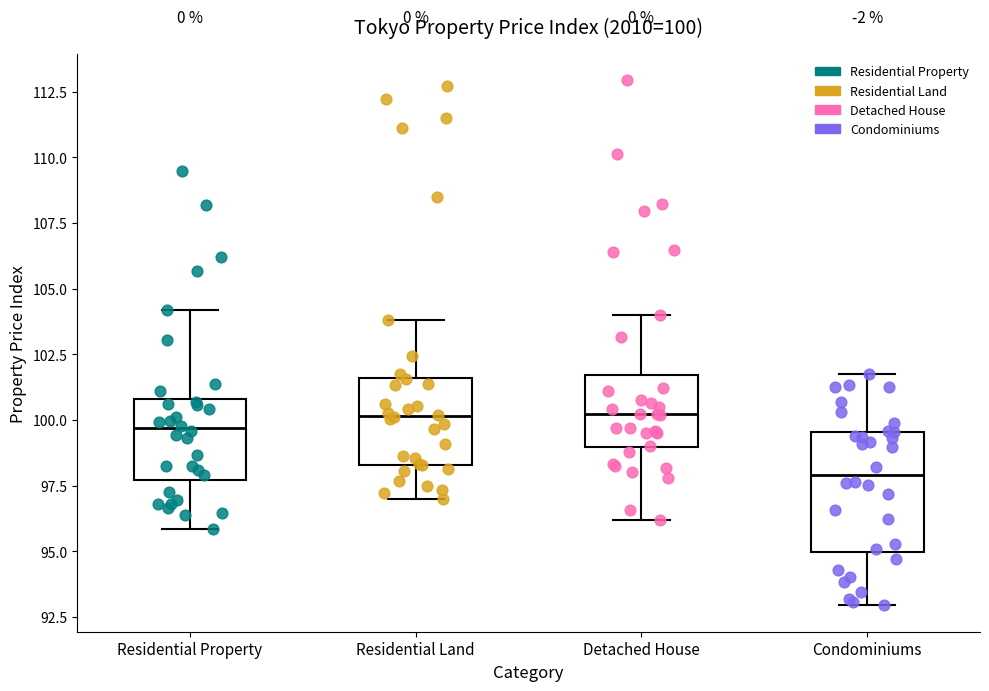

Which box has the lowest median line?

Condominiums